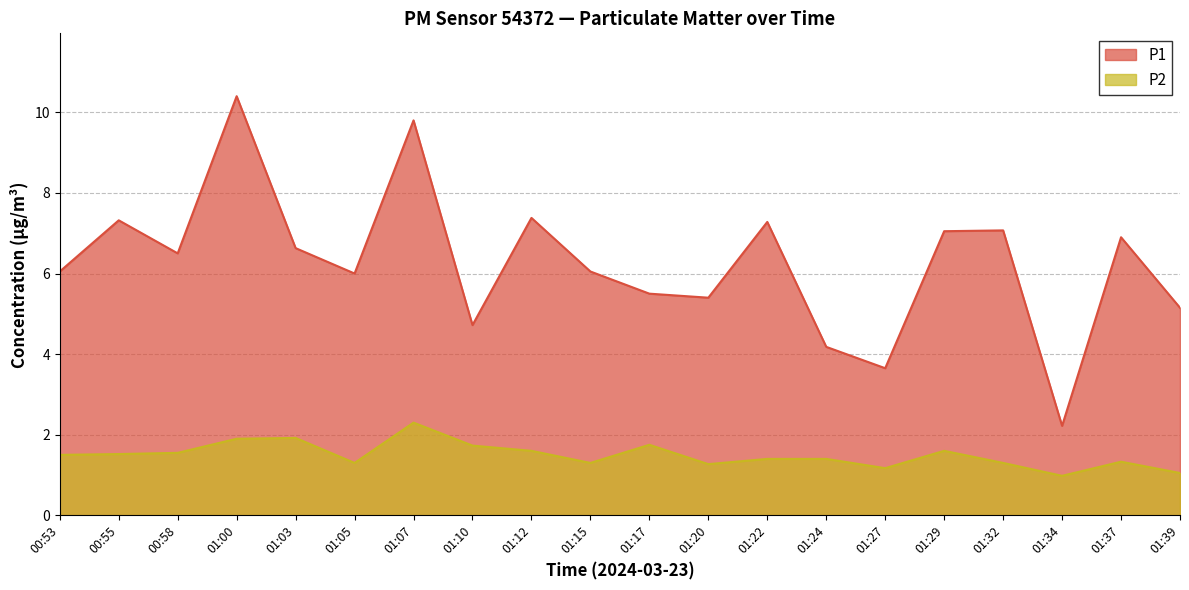

Where is the first local maximum for P1?

00:55